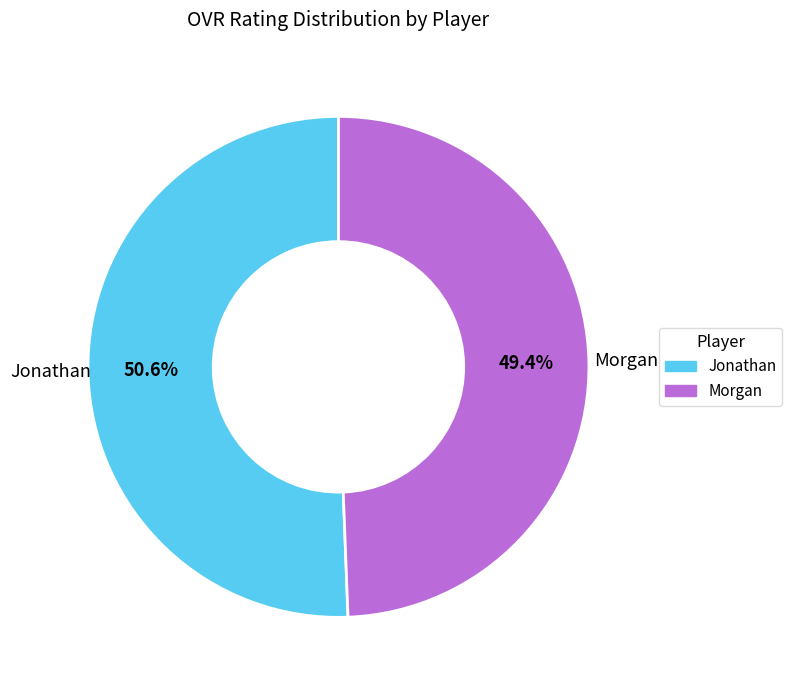

To the nearest percent, what is the difference between the Morgan and Jonathan slice percentages?

1%